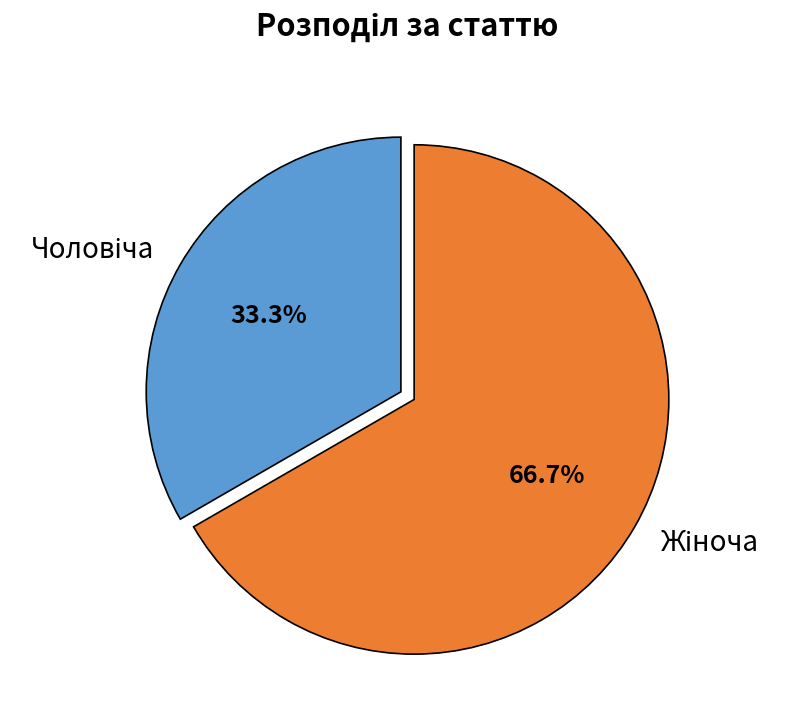

Is there a majority slice in this chart?

Yes